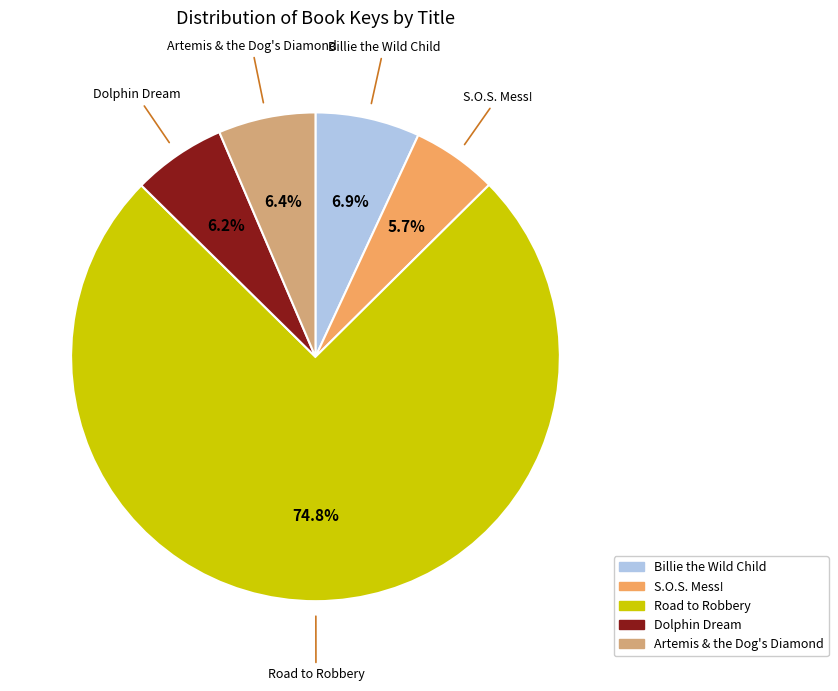

What is the largest slice in the pie chart?

Road to Robbery